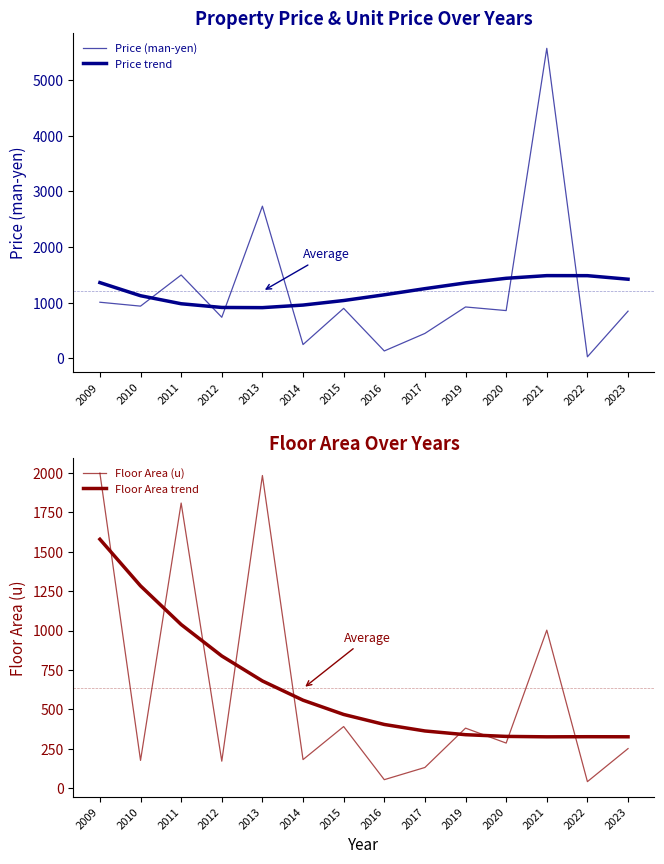

In Floor Area trend, how many points are lower than both neighbors (excluding endpoints)?

1